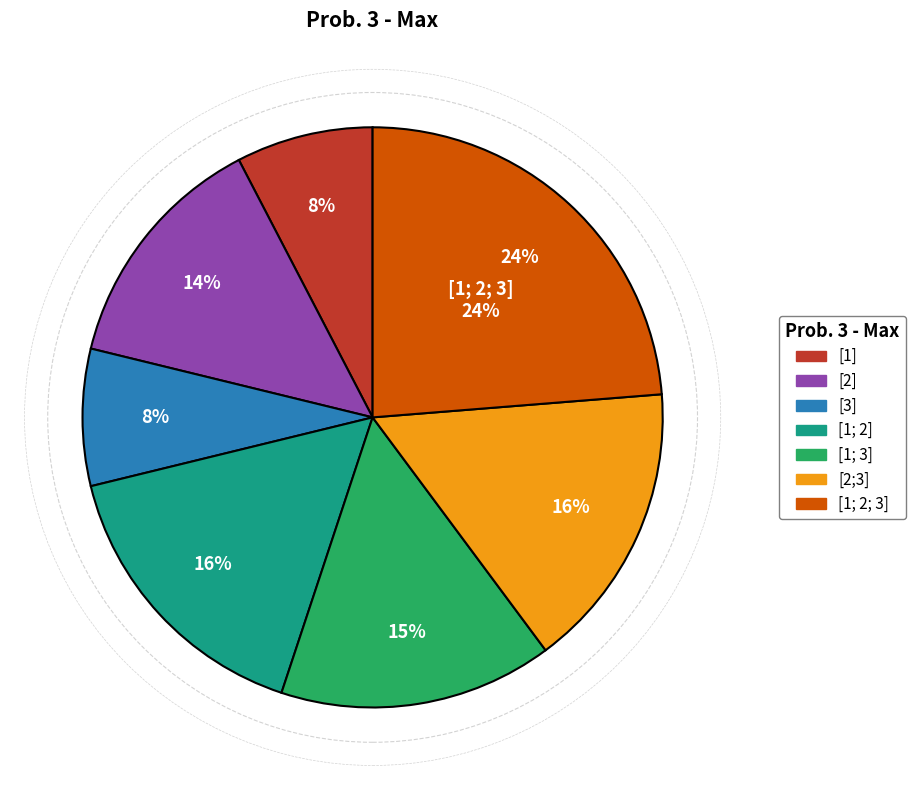

The [3] slice represents 14% of the pie. True or false?

False